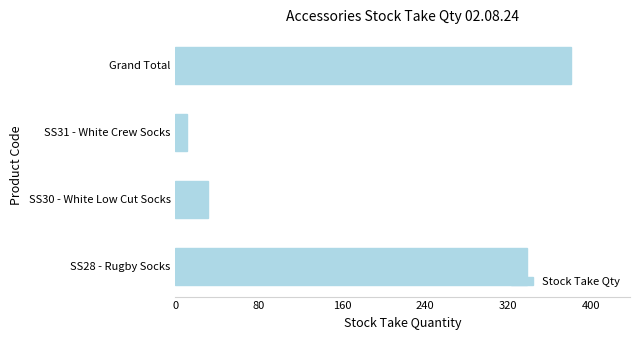

What is the approximate value at Grand Total, to the nearest 5?

380